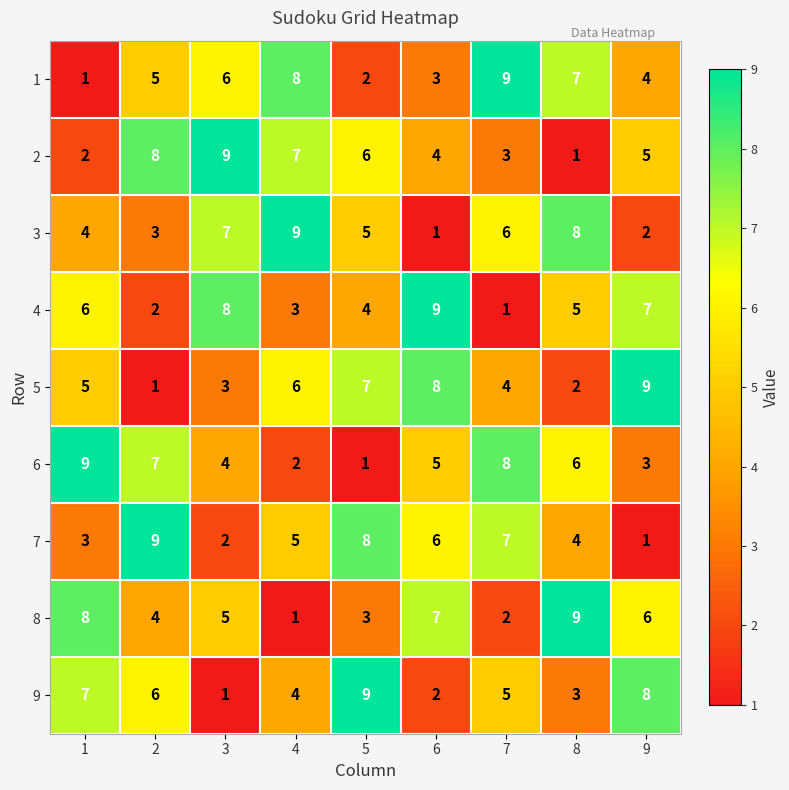

What is the spread (max minus min) of values at 7?

8